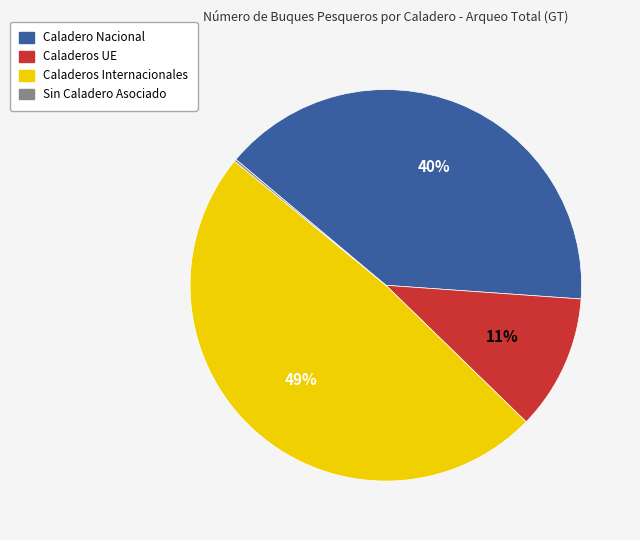

Does Caladero Nacional represent more than half of the total?

No